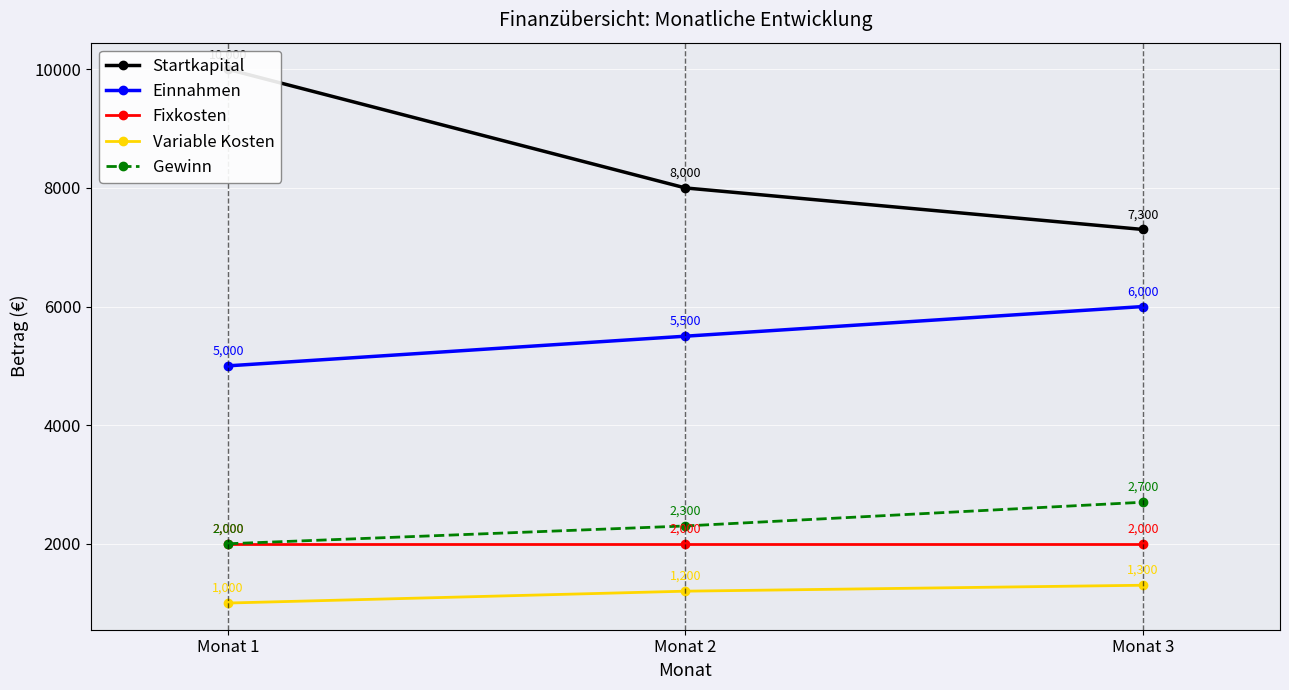

The Startkapital series shows 10000 at Monat 1. True or false?

True